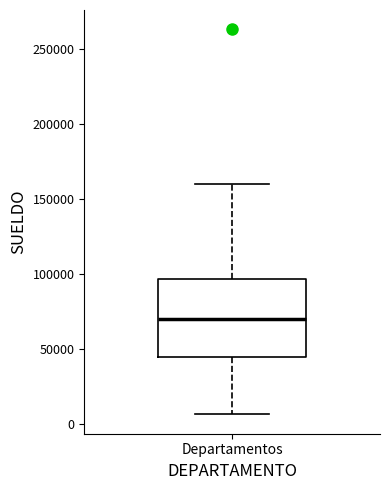

Transcribe this box plot: give where the median line is, the range the box spans, and where the two whiskers end, as read against the y-axis. The values are not printed on the chart, so give them approximately, as read against the axis.

median 70000, box 45000 to 95000, whiskers 5000 to 160000